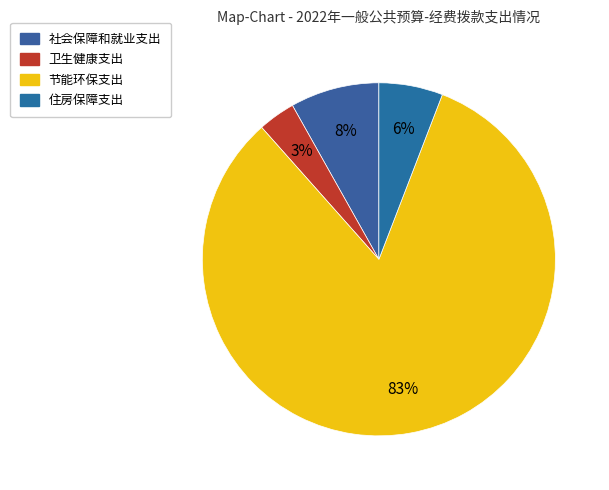

What percentage is the 卫生健康支出 slice, to the nearest percent?

3%